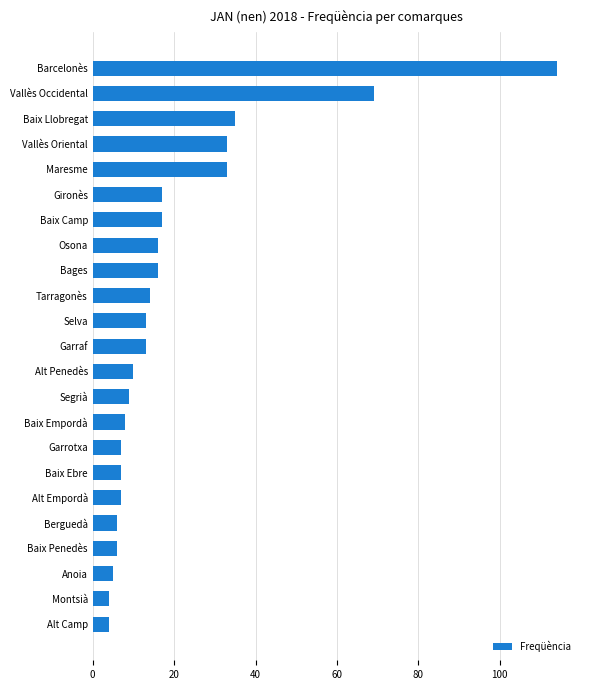

What is the change in value from Baix Llobregat to Vallès Occidental?

+34